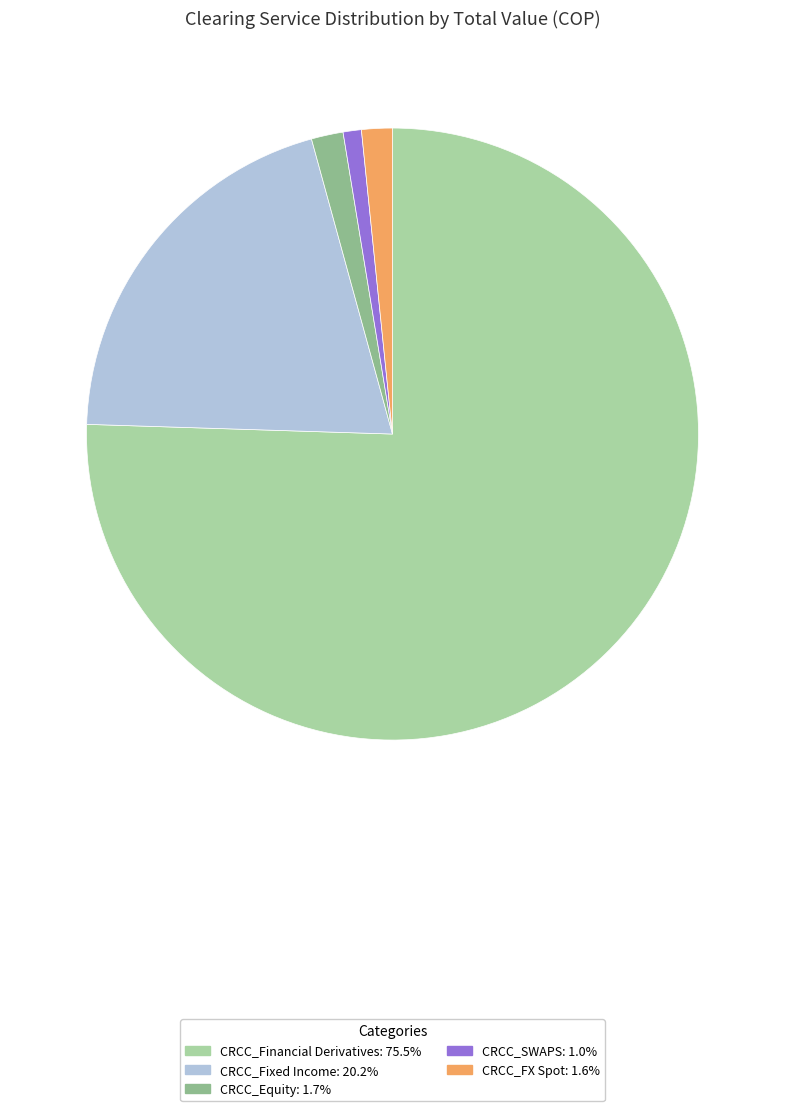

What is the largest slice in the pie chart?

CRCC_Financial Derivatives